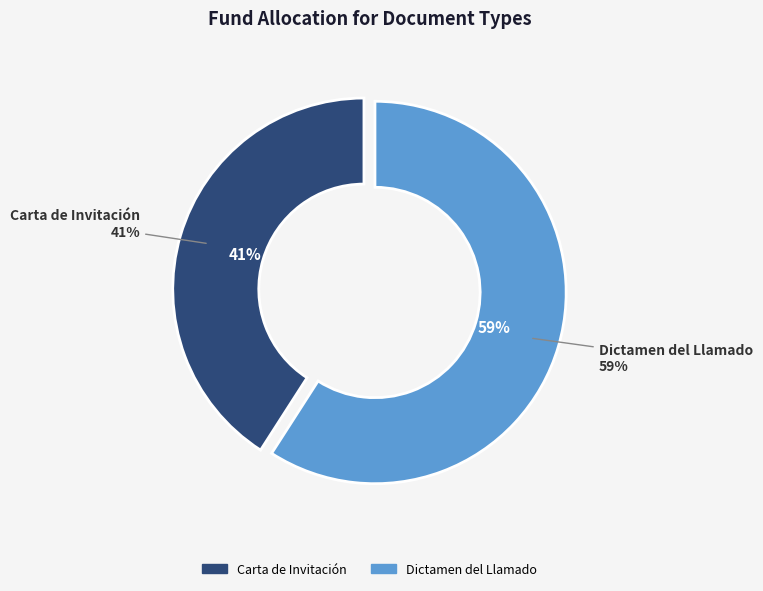

To the nearest percent, what is the difference between the Dictamen del Llamado and Carta de Invitación slice percentages?

18%